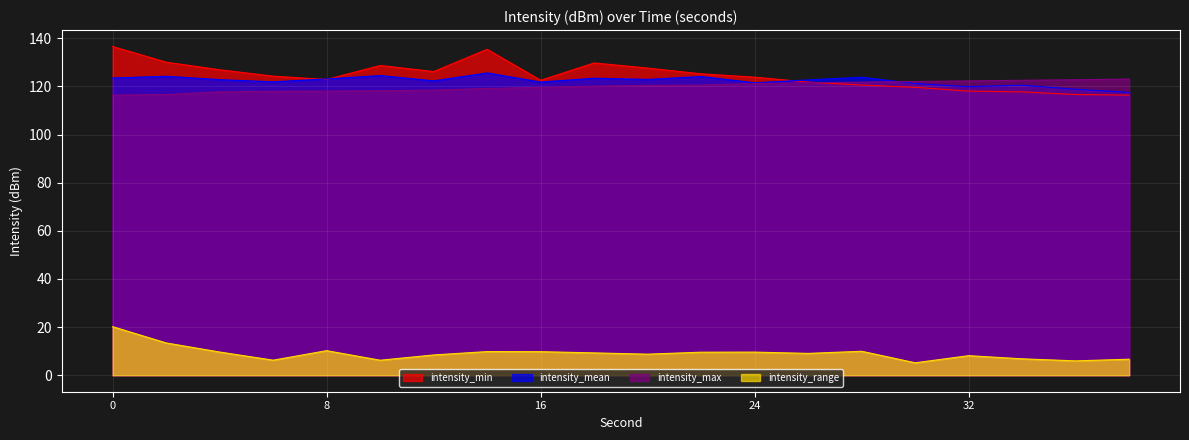

Rank the categories by intensity_mean value from lowest to highest.

38, 36, 32, 34, 30, 24, 16, 6, 12, 26, 4, 20, 8, 18, 0, 28, 22, 2, 10, 14